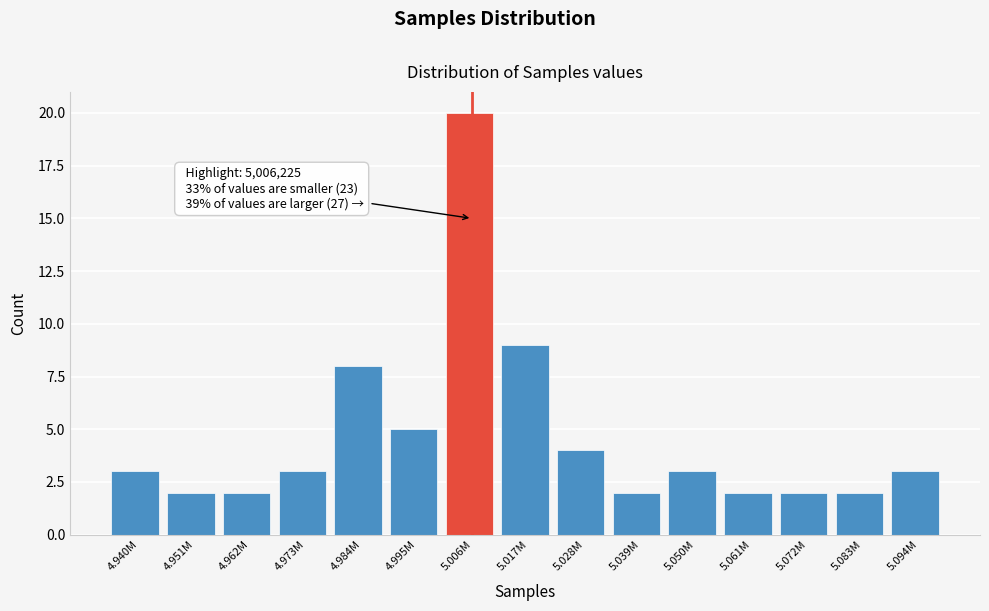

Reading left to right, extract all data points from this chart.

4.940M=3	4.951M=2	4.962M=2	4.973M=3	4.984M=8	4.995M=5	5.006M=20	5.017M=9	5.028M=4	5.039M=2	5.050M=3	5.061M=2	5.072M=2	5.083M=2	5.094M=3